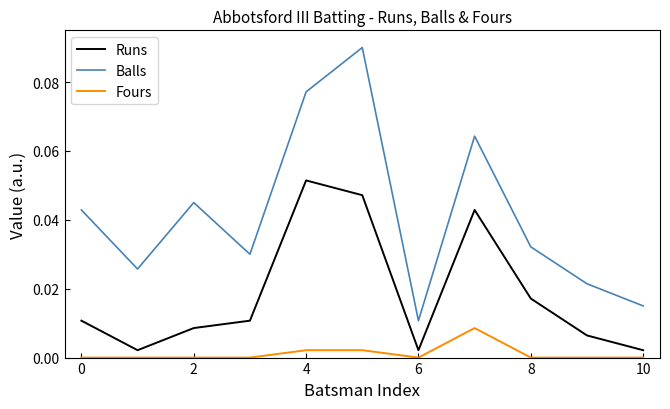

Which series has the largest range (max minus min)?

Balls